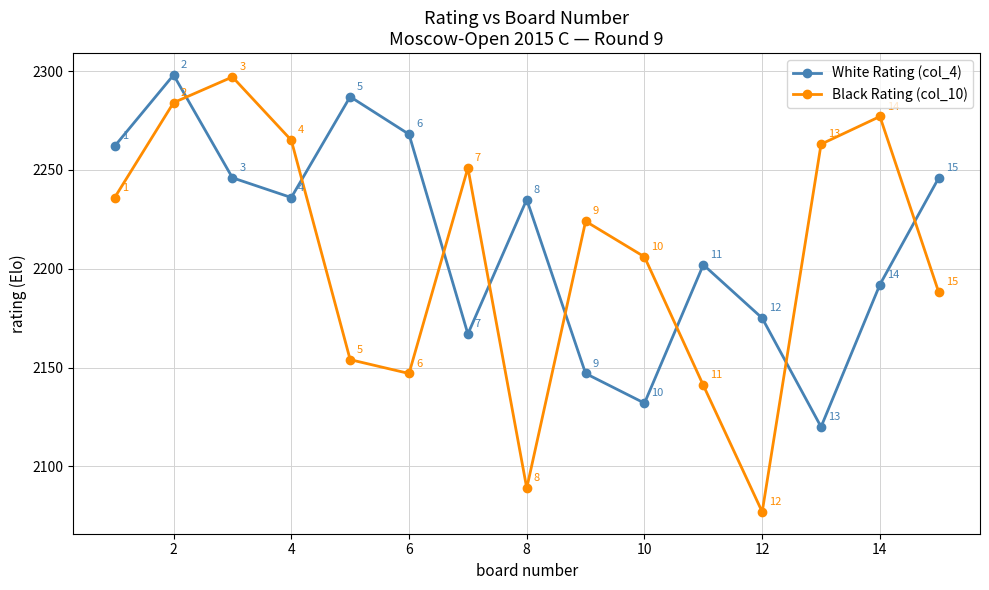

What is the highest value of the Black Rating (col_10) series?

2297